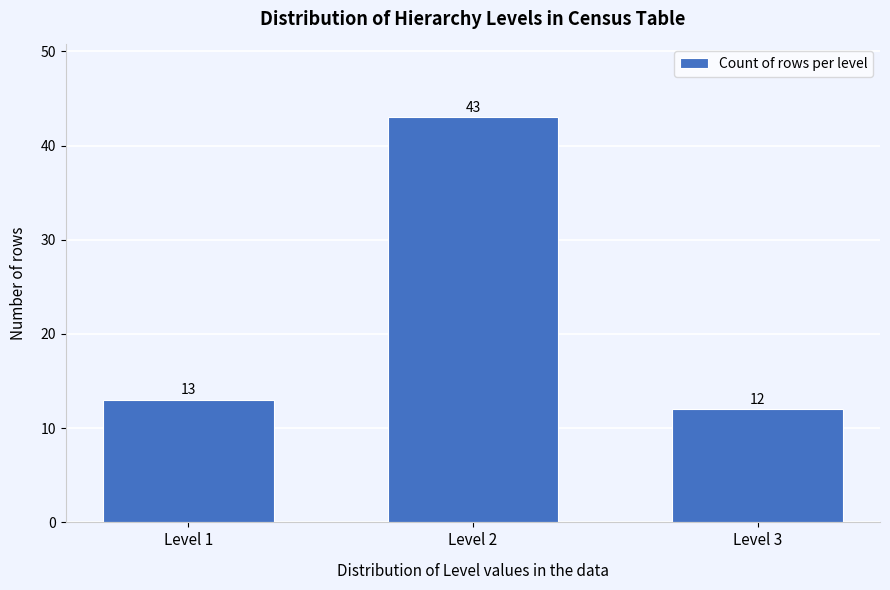

Reading left to right, transcribe all the data shown in this chart.

Level 1=13	Level 2=43	Level 3=12